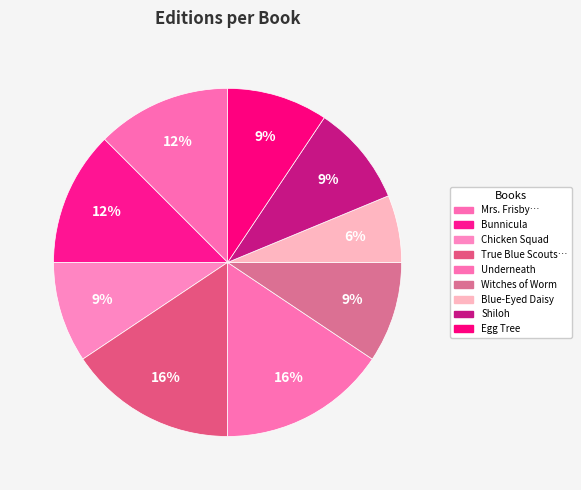

How many slices are in this pie chart?

9